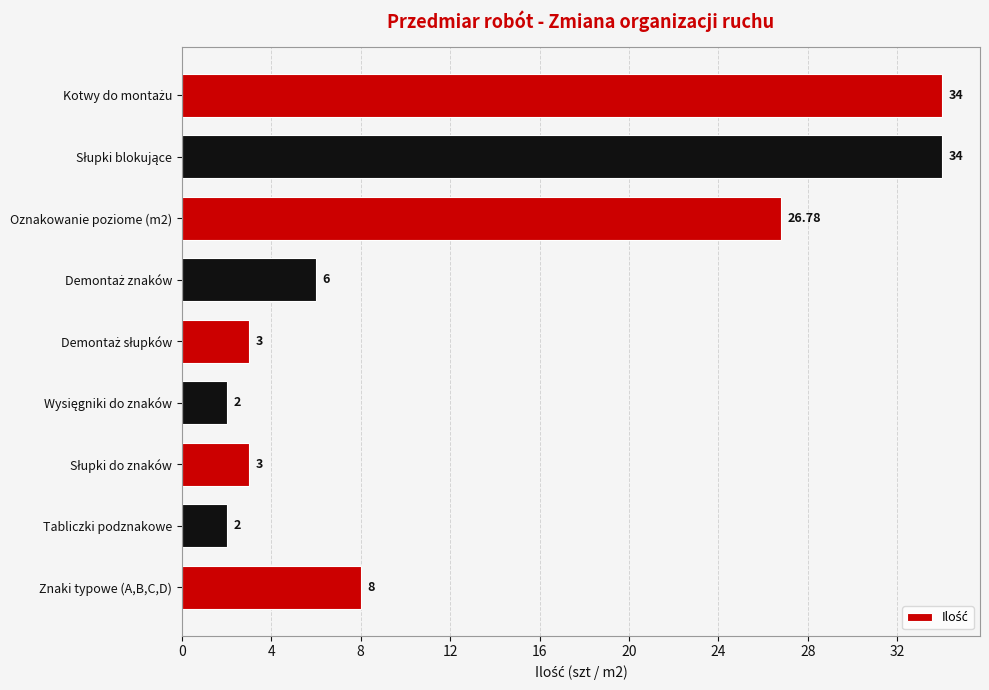

What is the sum of all values?

118.8